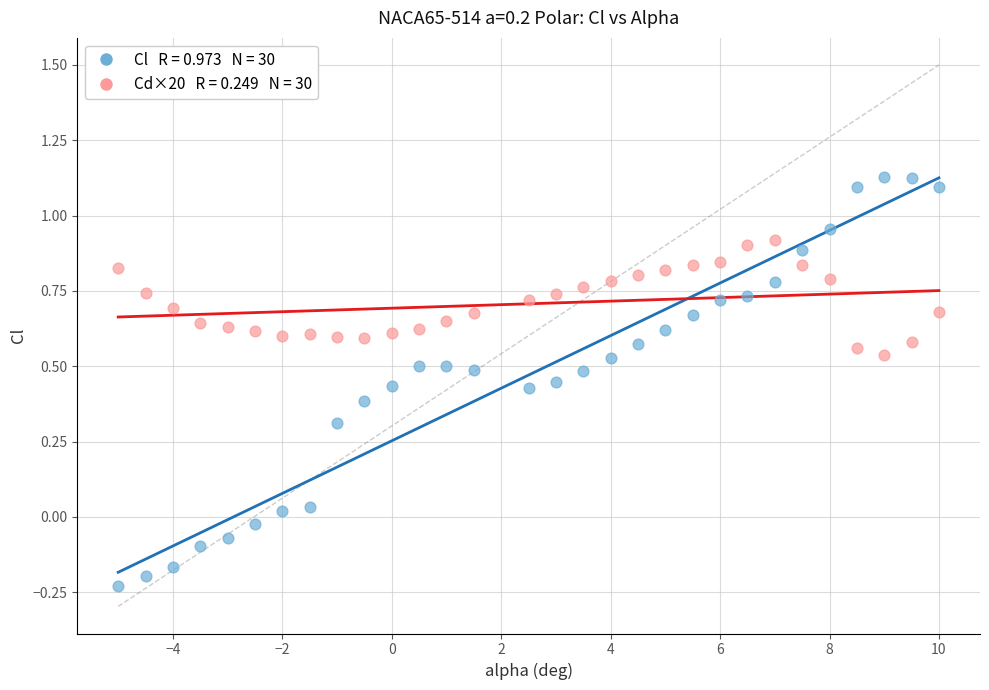

Across all data points, what is the range of X values (max minus min)?

15.0